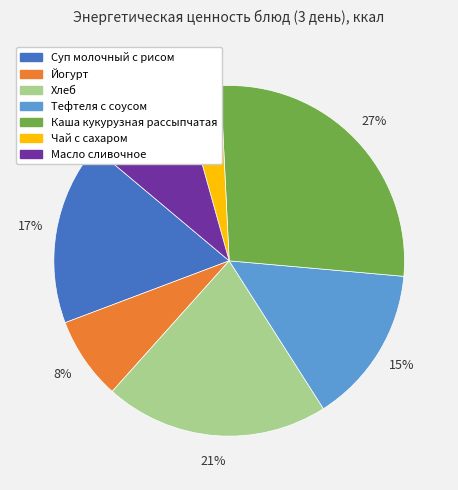

Rank the categories by value from lowest to highest.

Чай с сахаром, Йогурт, Масло сливочное, Тефтеля с соусом, Суп молочный с рисом, Хлеб, Каша кукурузная рассыпчатая